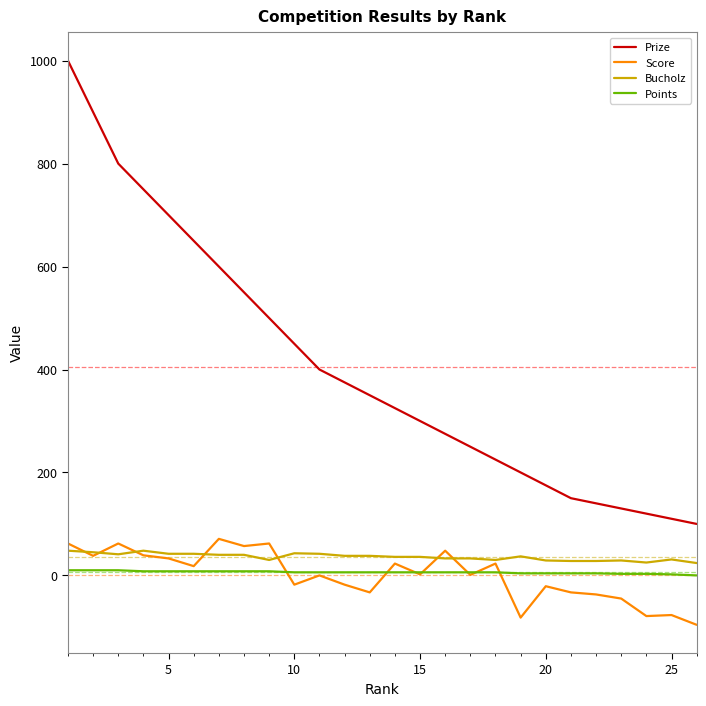

True or false: Bucholz and Score intersect in this chart.

True